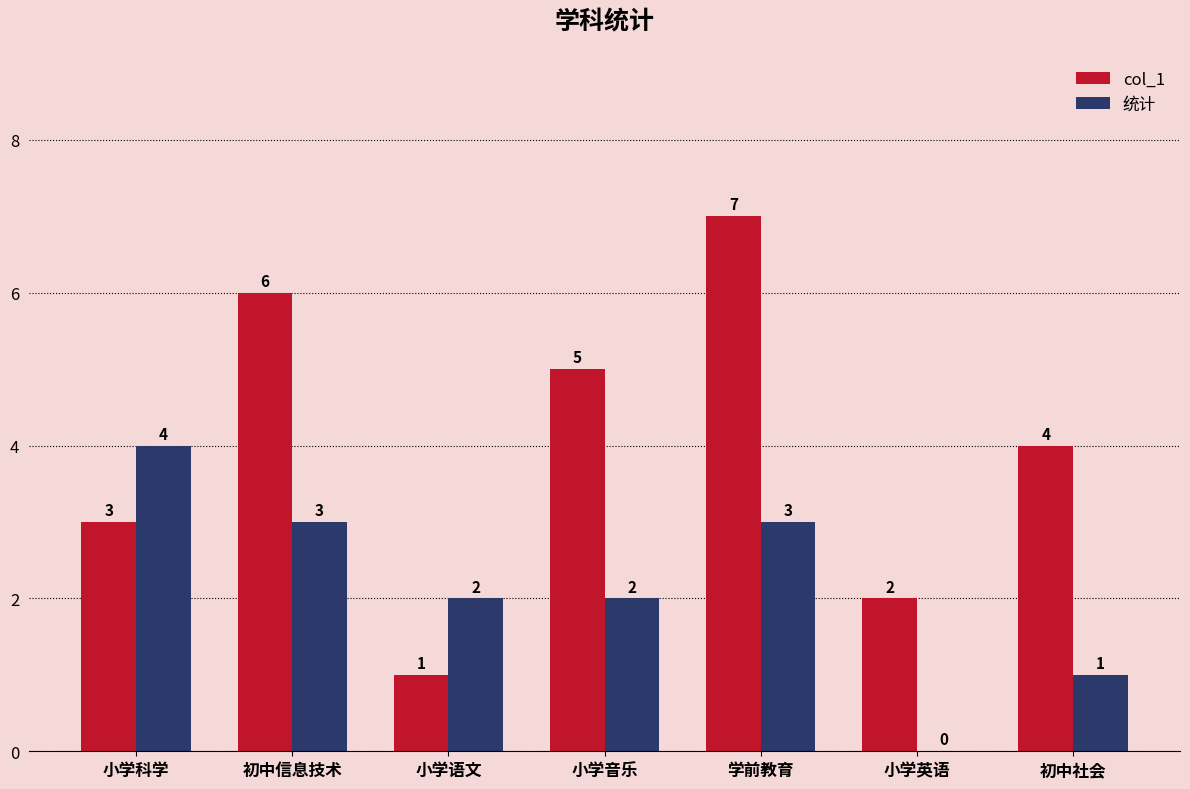

What are all the series names shown in the legend?

col_1, 统计